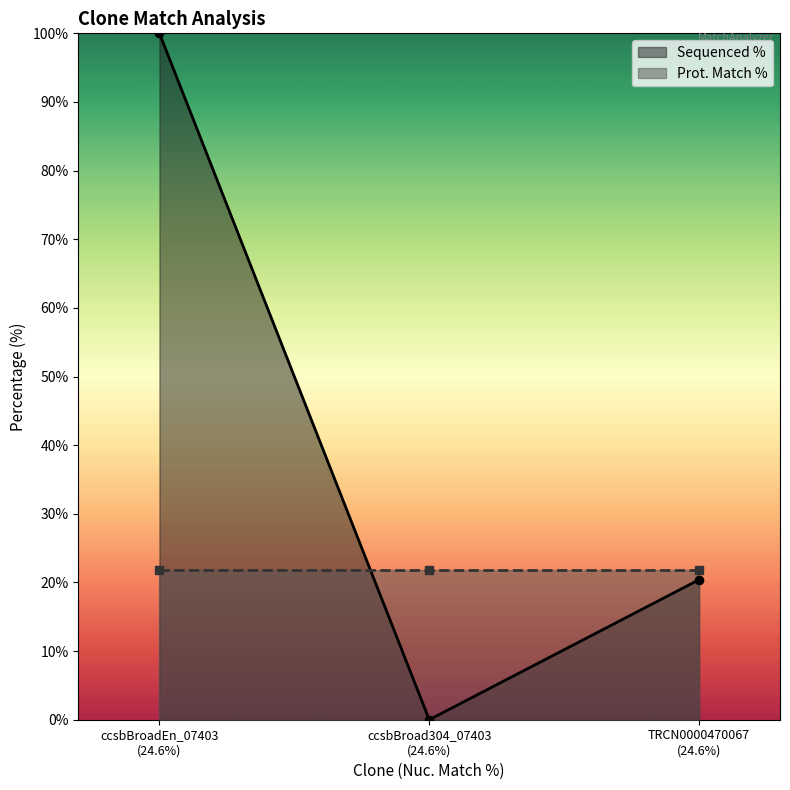

The Prot. Match % series shows 33.8 at ccsbBroad304_07403
(24.6%). True or false?

False